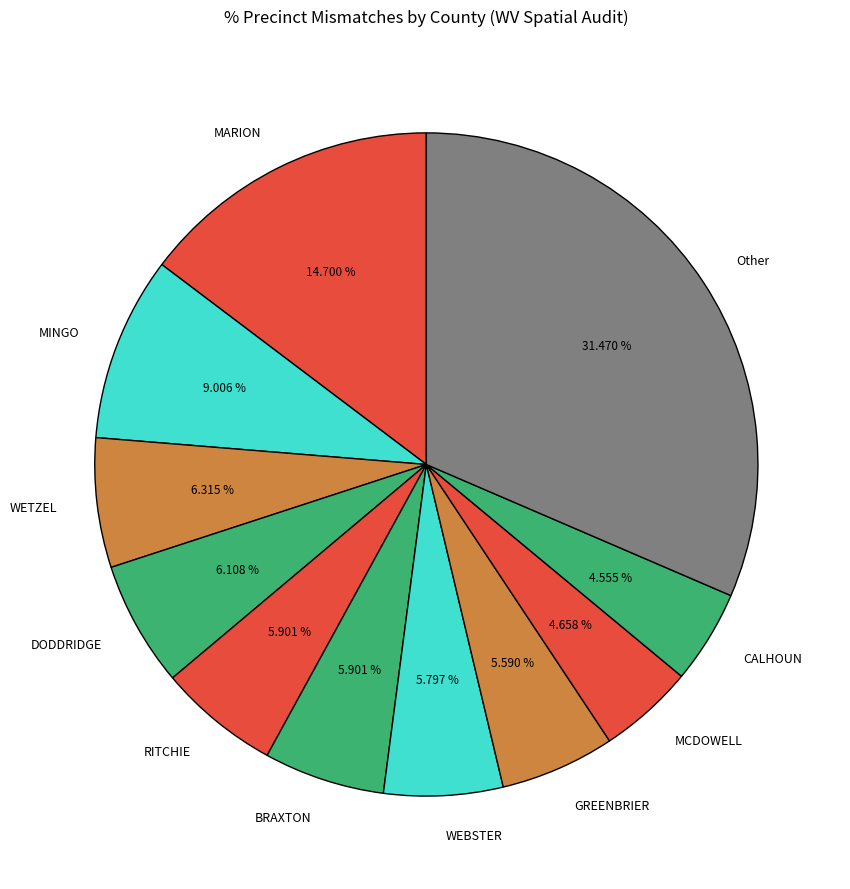

Which has a higher value, MCDOWELL or RITCHIE?

RITCHIE